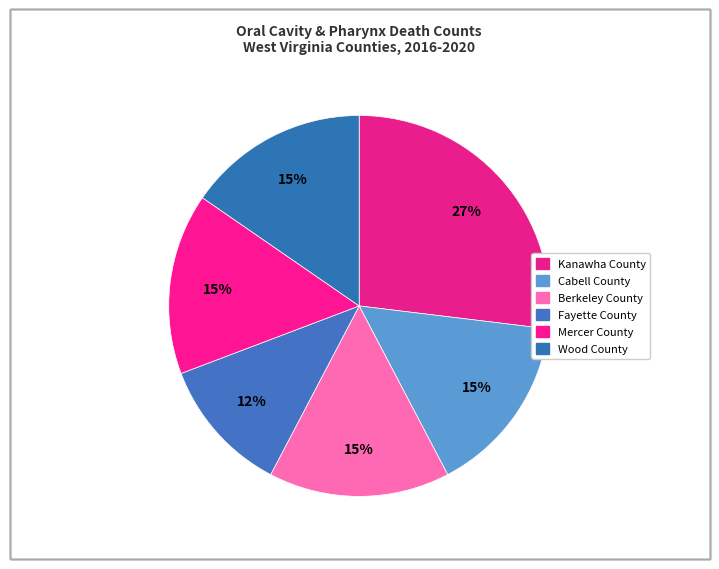

Which slice is the largest?

Kanawha County